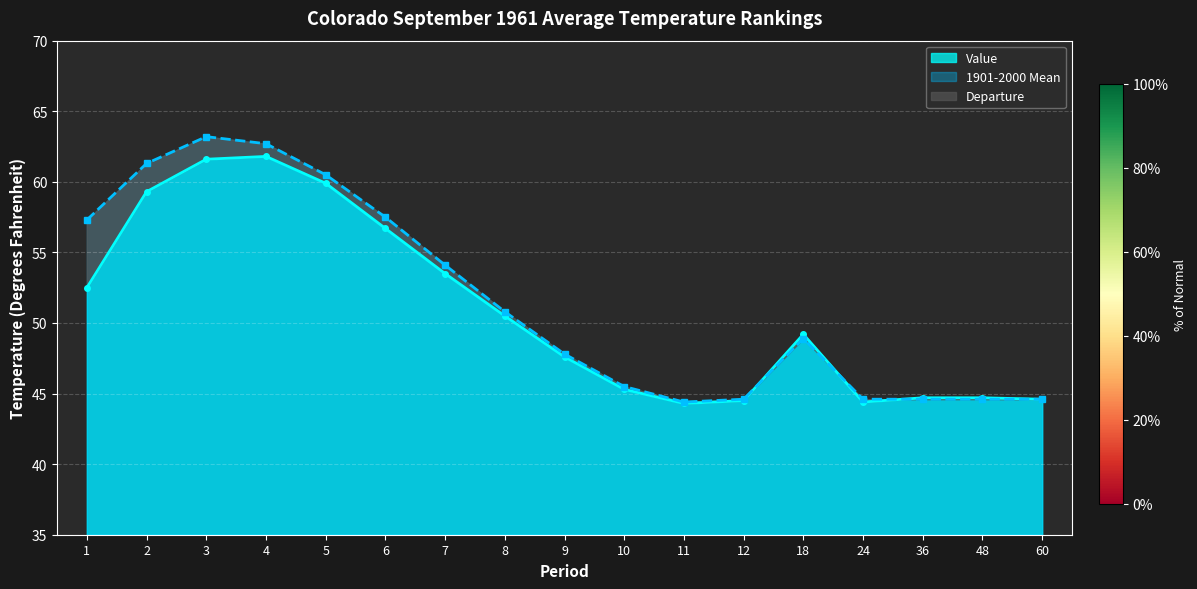

What is the average value of the 1901-2000 Mean series?

51.6